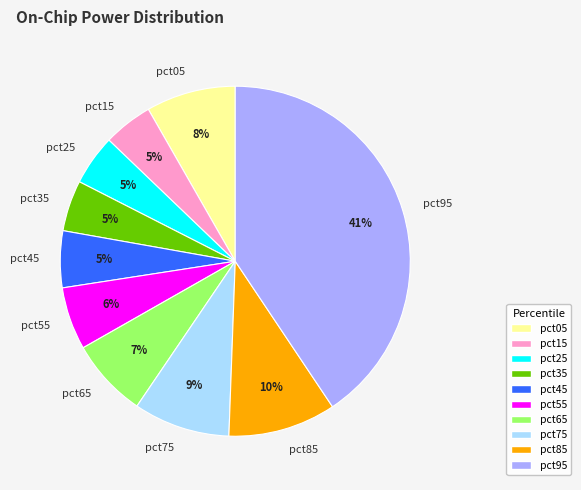

To the nearest percent, what percentage of the pie is pct95?

41%